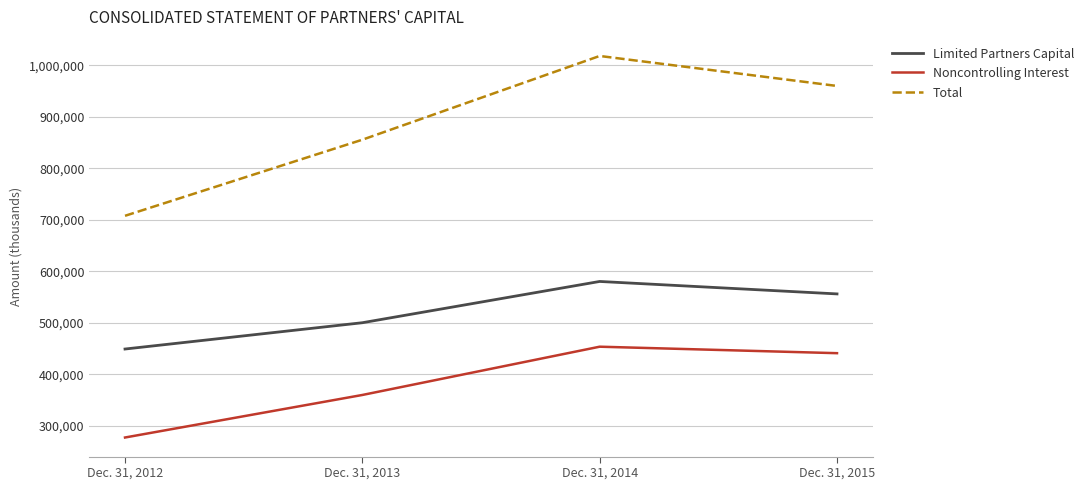

At which category does Total reach its first local peak?

Dec. 31, 2014